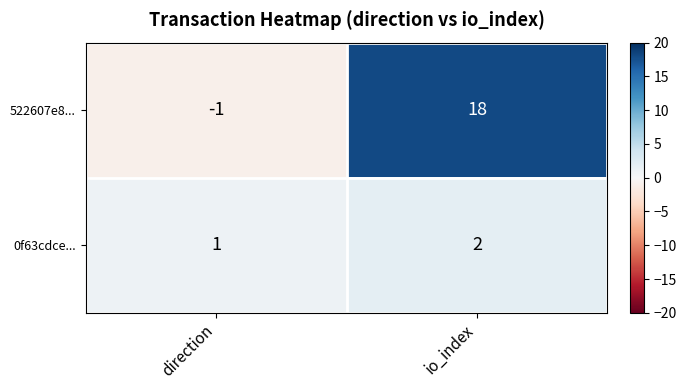

Reading left to right, list all the values displayed in this chart.

522607e8...: direction=-1	io_index=18
0f63cdce...: direction=1	io_index=2